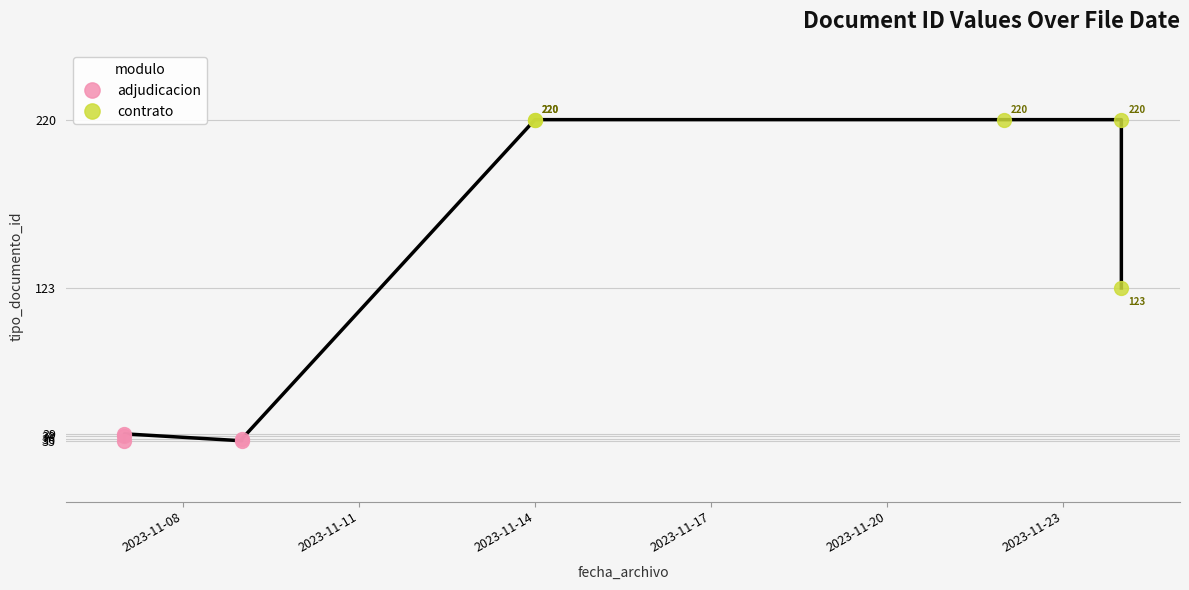

Which series has the largest total across all categories?

contrato